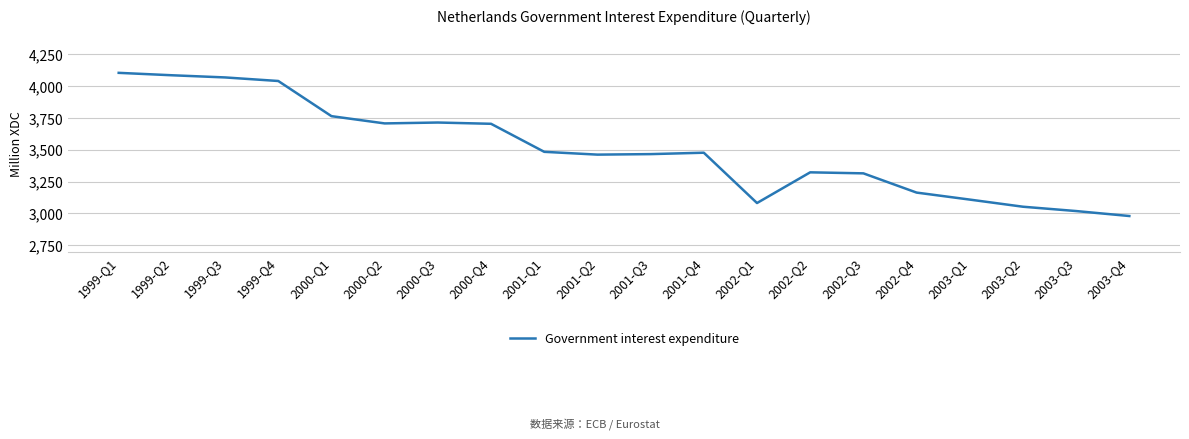

What is the minimum value shown in the chart?

2980